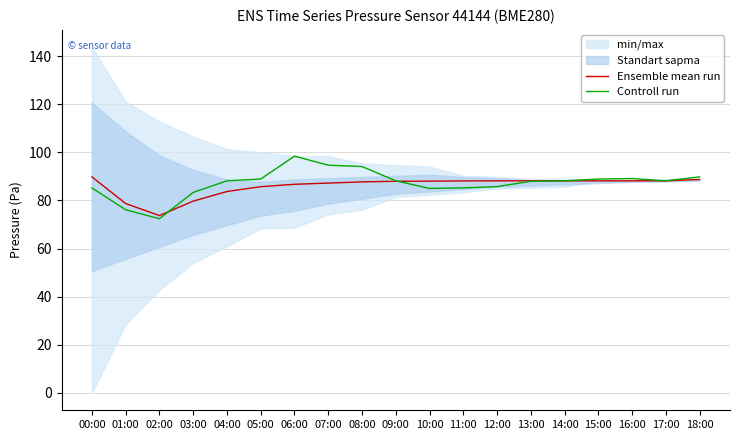

Reading left to right, transcribe all the data shown in this chart.

Ensemble mean run: 89.8	78.7	73.7	79.7	83.7	85.7	86.7	87.2	87.7	88.0	88.0	88.1	88.2	88.2	88.2	88.2	88.2	88.2	88.7
Controll run: 85.2	76.1	72.4	83.4	88.2	88.9	98.4	94.7	94.1	88.2	85.0	85.2	85.8	88.0	88.2	88.9	89.1	88.2	89.8